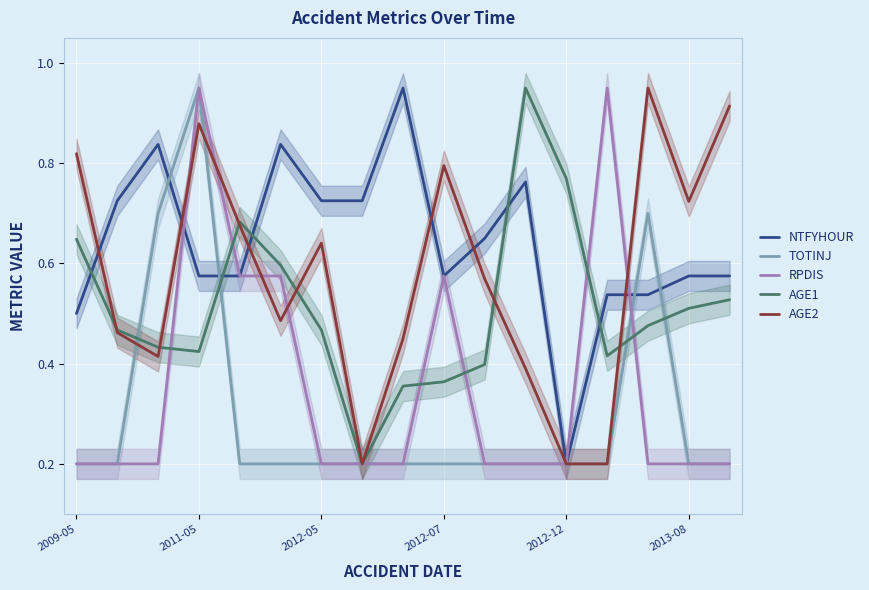

The RPDIS series shows 0.2 at 10. True or false?

True